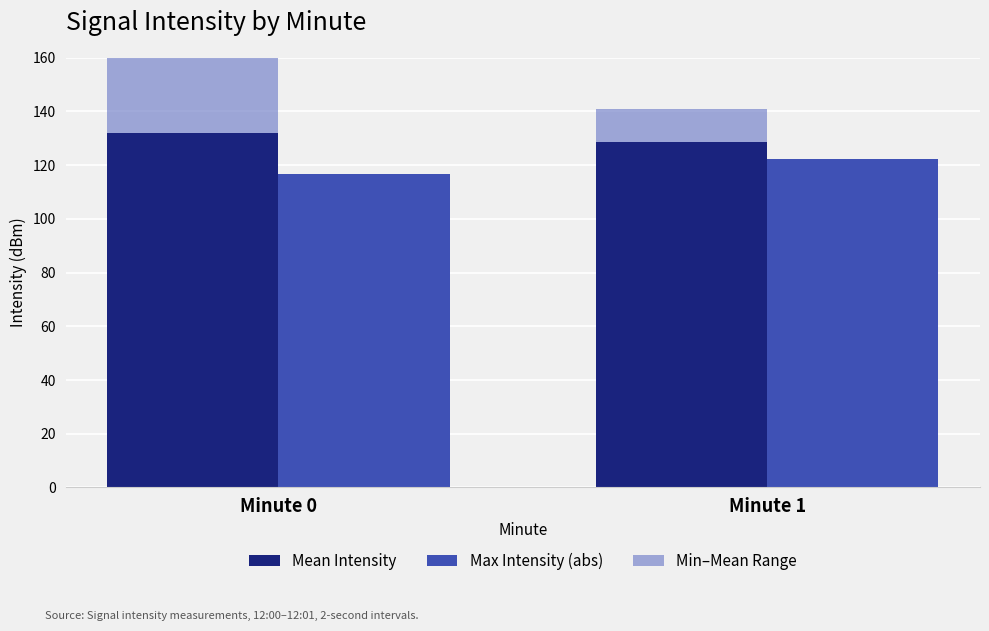

How many distinct data groups are displayed?

3